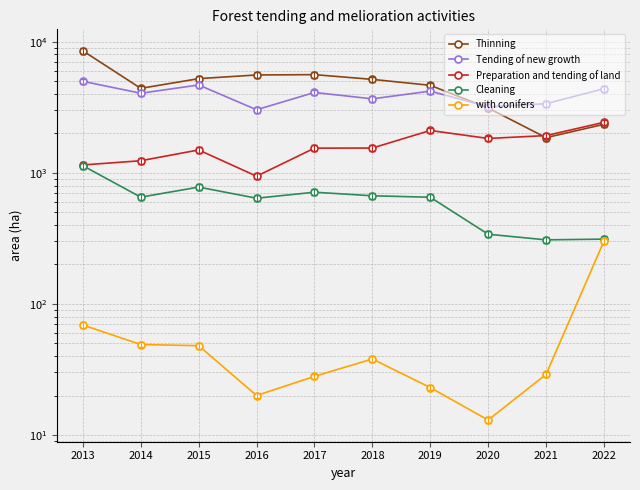

True or false: Preparation and tending of land has a value of 2162 at 2014.

False